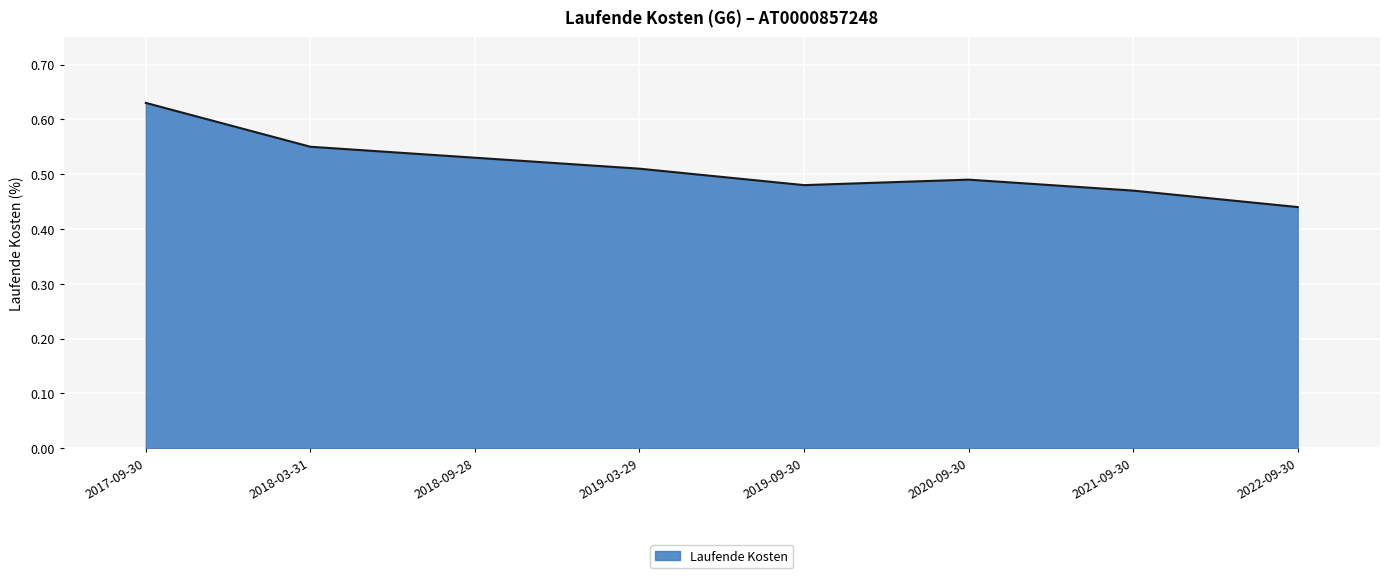

At which category does the data reach its first local valley?

2019-09-30